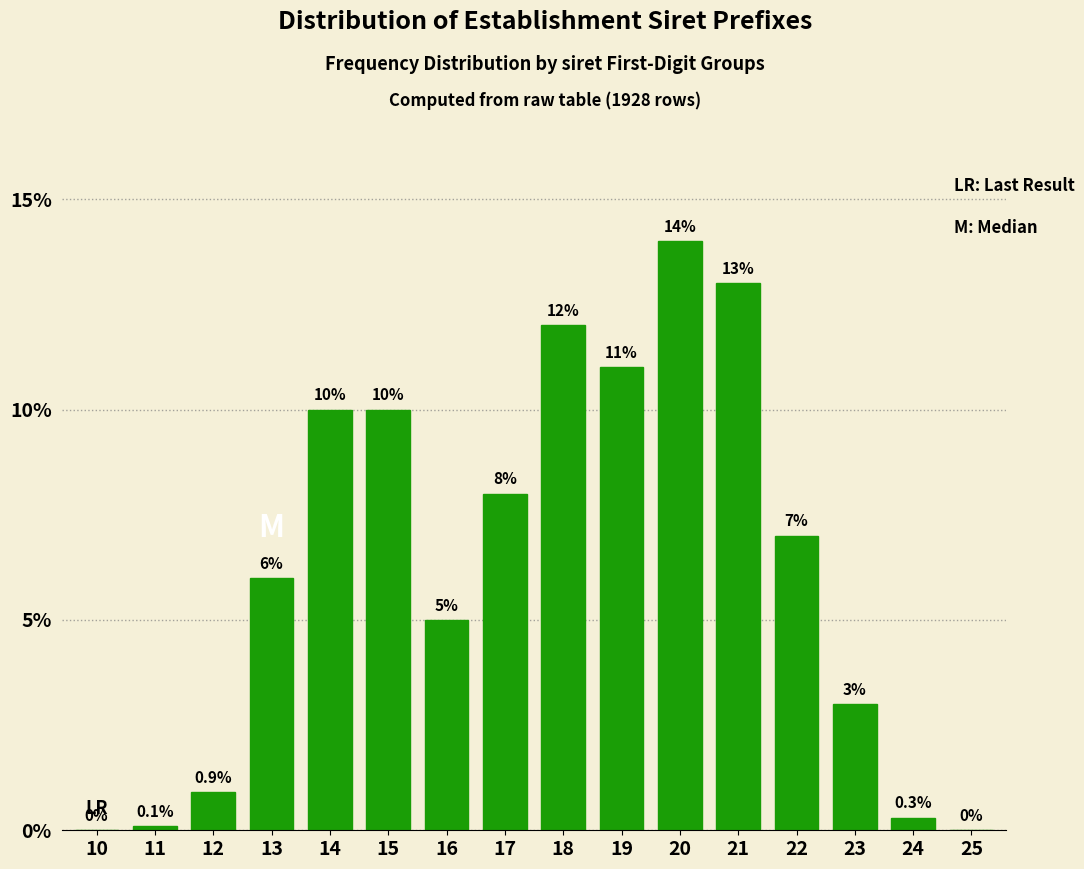

Reading left to right, what are all the values shown in this chart?

10=0.0	11=0.1	12=0.9	13=6.0	14=10.0	15=10.0	16=5.0	17=8.0	18=12.0	19=11.0	20=14.0	21=13.0	22=7.0	23=3.0	24=0.3	25=0.0